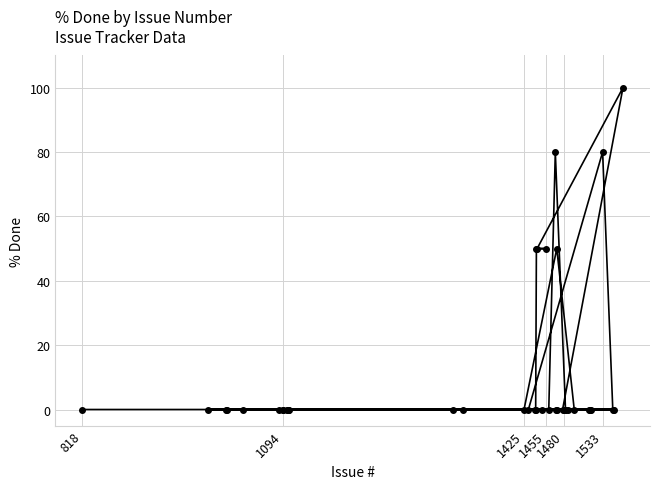

How many interior local peaks (higher than both neighbors) does the data have?

4